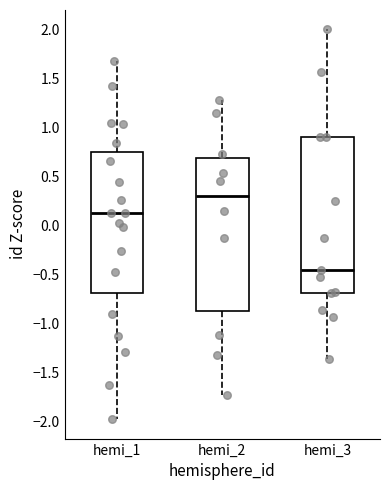

Reading left to right, transcribe this box plot: for each box, give where its median line is, the range the box spans, and where its two whiskers end, as read against the y-axis. The values are not printed on the chart, so give them approximately, as read against the axis.

hemi_1: median 0.15, box -0.70 to 0.75, whiskers -1.95 to 1.65
hemi_2: median 0.30, box -0.85 to 0.70, whiskers -1.75 to 1.30
hemi_3: median -0.45, box -0.70 to 0.90, whiskers -1.35 to 2.00